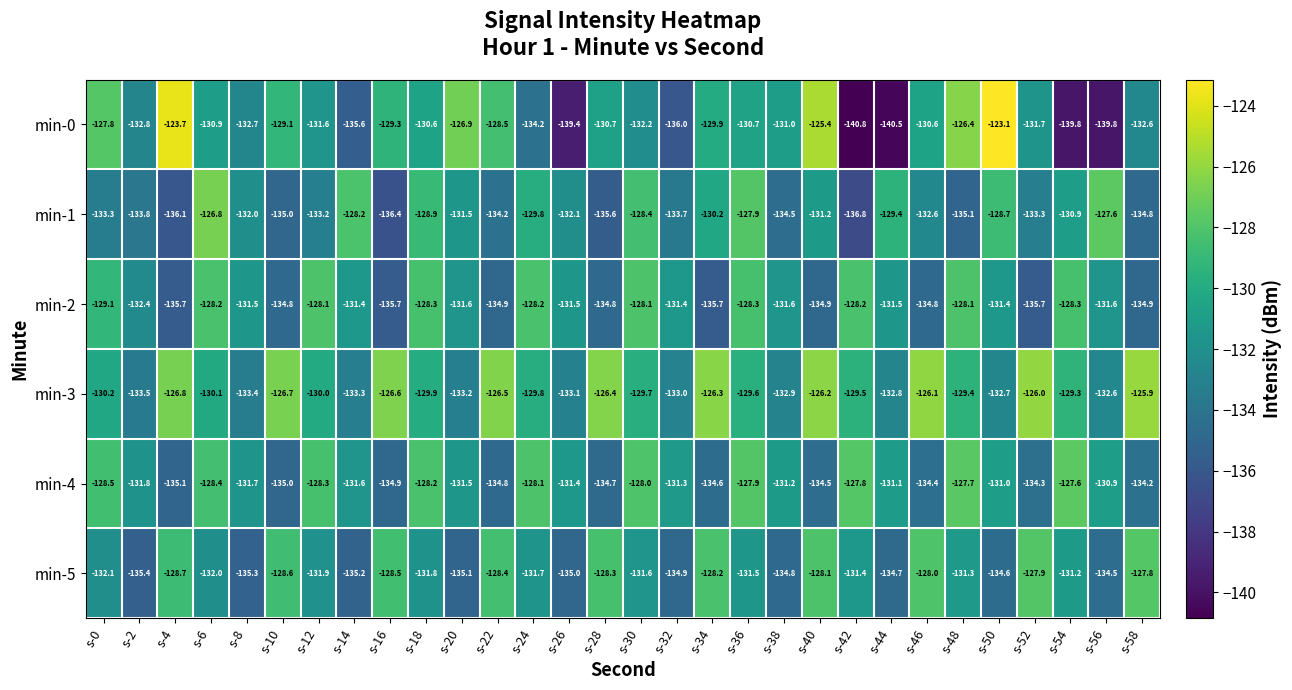

The value of min-0 at s-34 is -80.8. True or false?

False